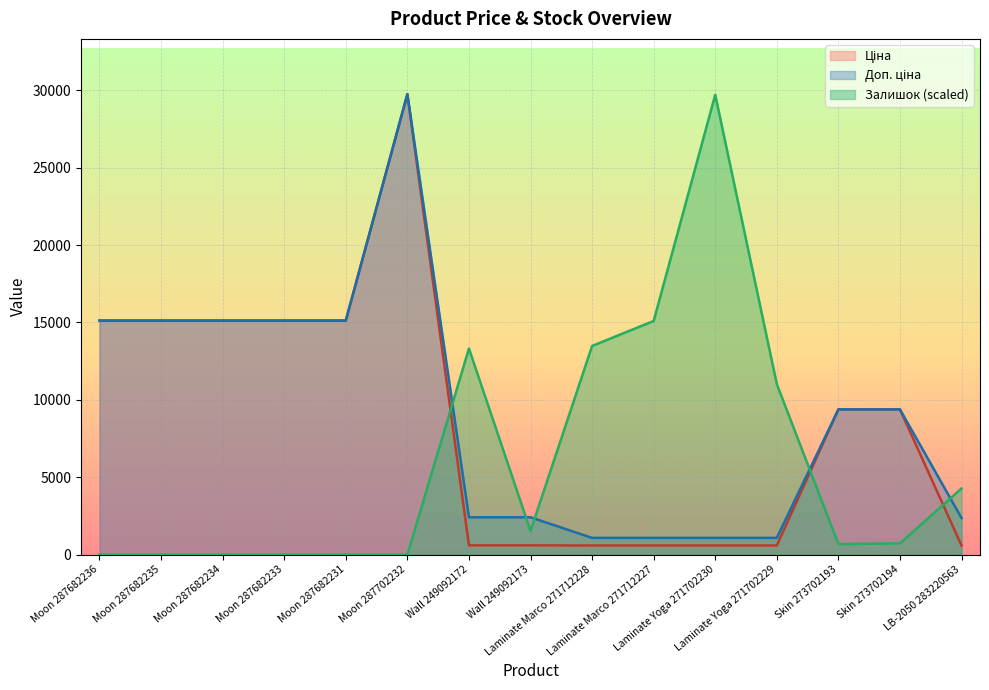

How many lines are shown in the chart?

3